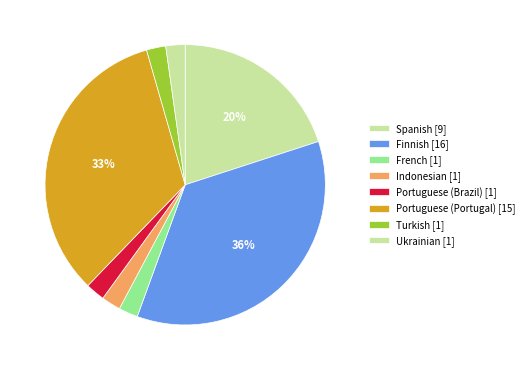

Count the number of slices in the pie.

8